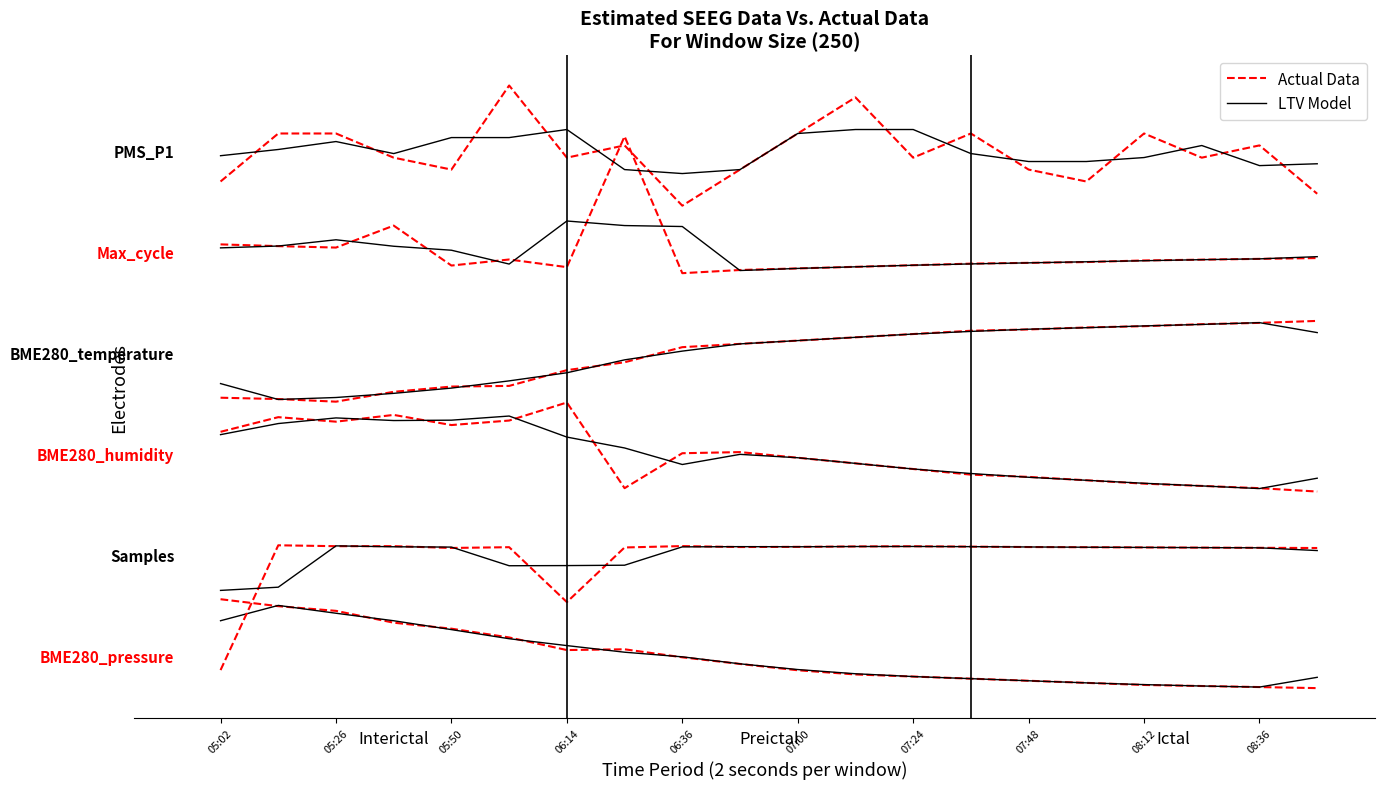

What is the difference between the maximum and minimum values in the Actual Data series?

3.1